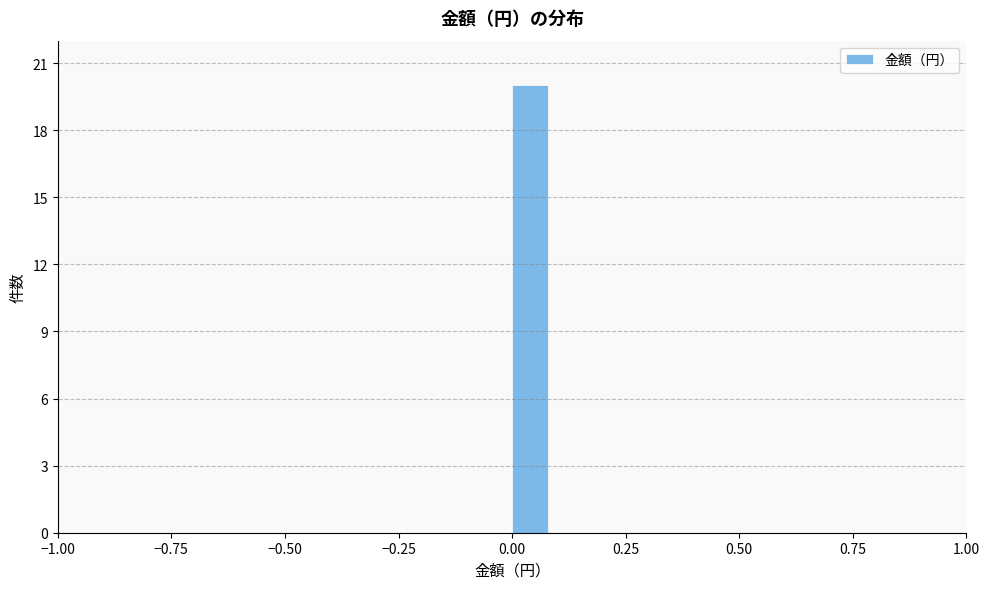

Around what value on the x-axis is the tallest bar? Give the approximate position of its centre, as read against the axis.

0.05